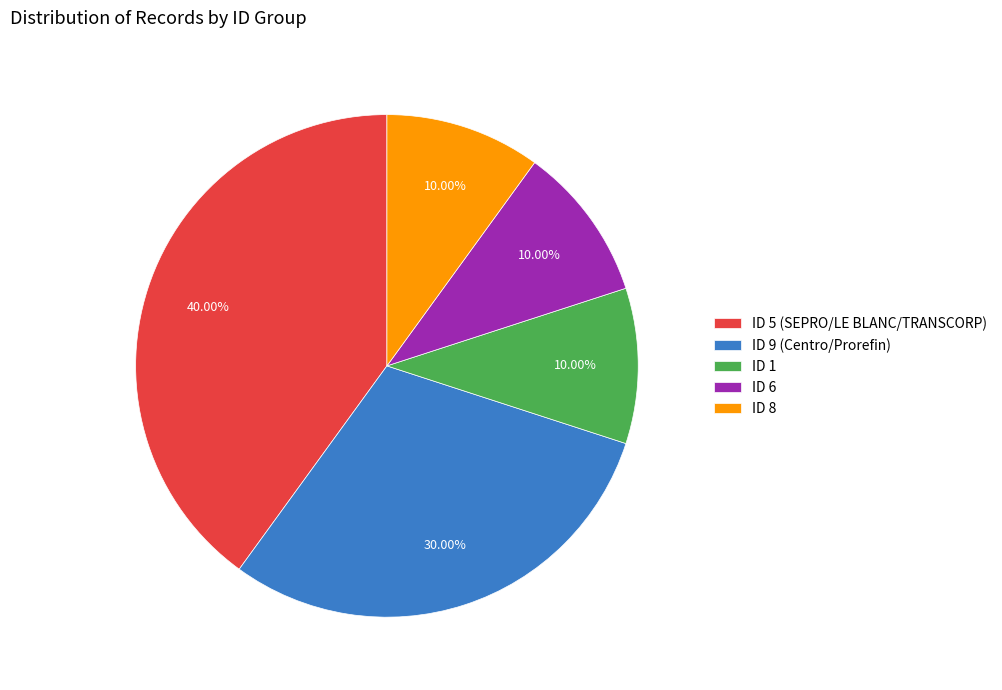

The ID 1 slice represents 21% of the pie. True or false?

False